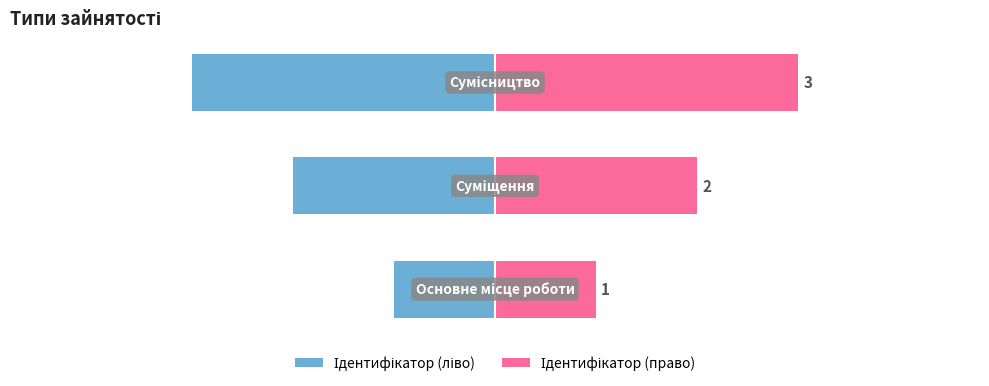

What is the spread (max minus min) of values at 2?

6